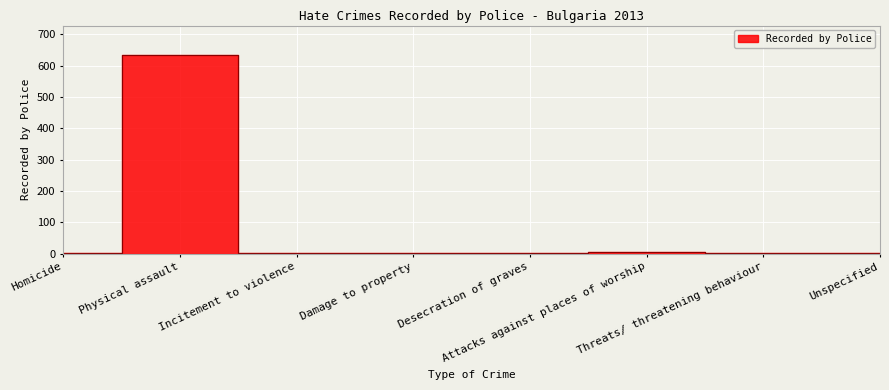

Is it true that the value at Desecration of graves is 0?

False